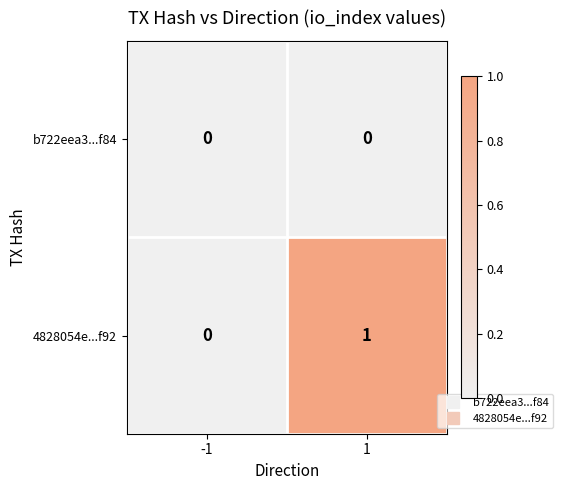

Reading left to right, list all the values displayed in this chart.

b722eea3...f84: -1=0	1=0
4828054e...f92: -1=0	1=1